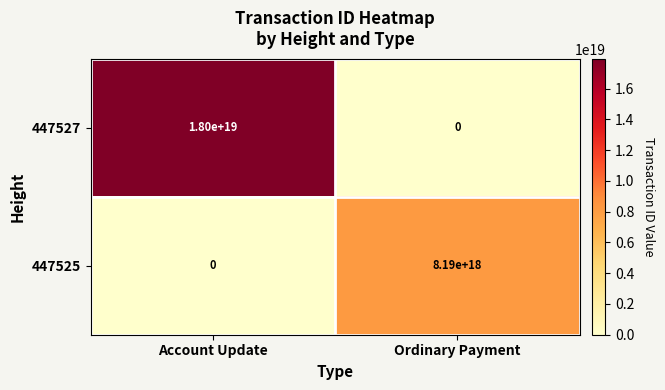

The 447525 series shows 8190000000000000000 at Ordinary Payment. True or false?

True